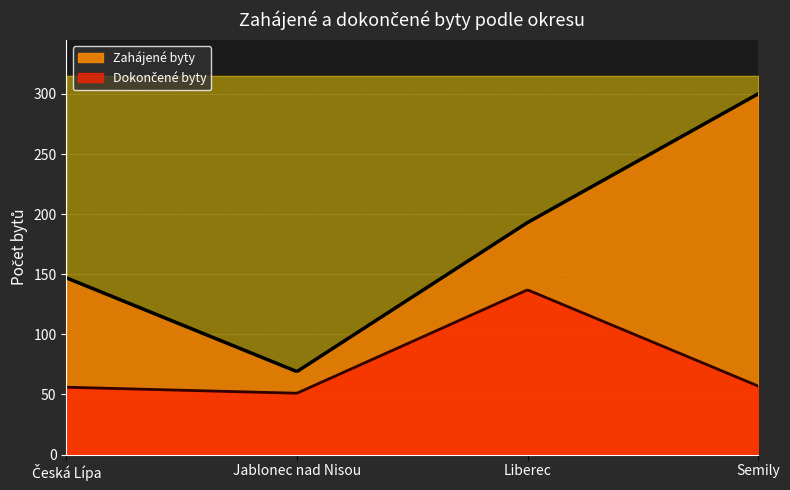

How many values in the Zahájené byty series are below 193?

2